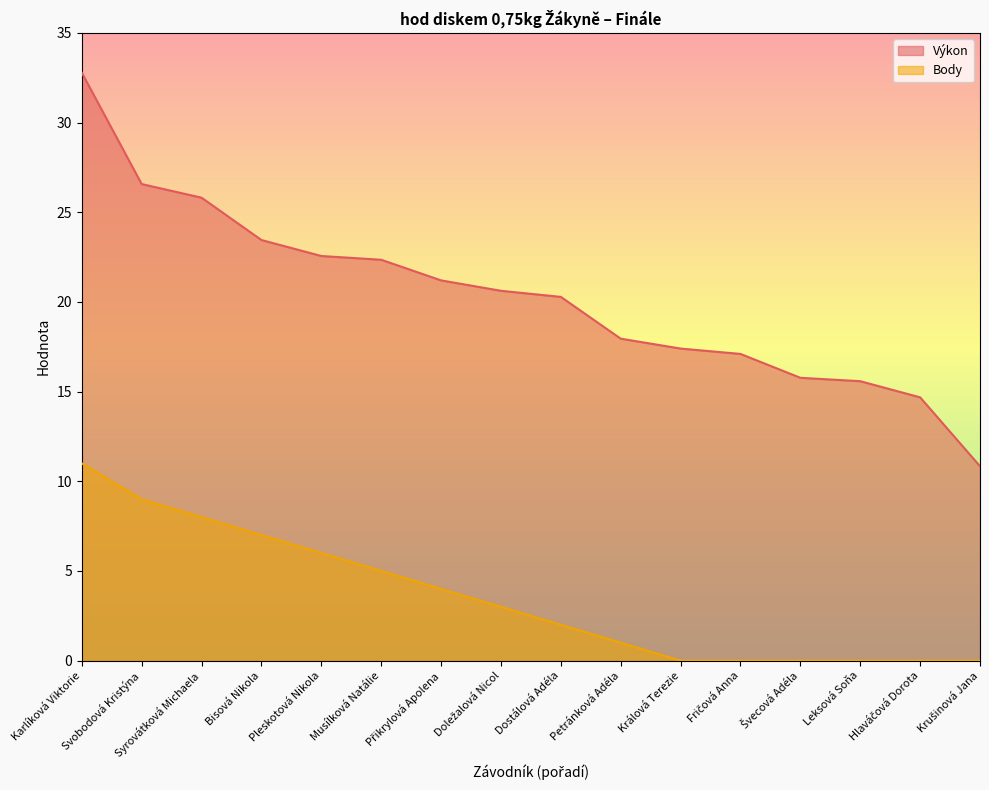

True or false: Body and Výkon cross at least once.

False